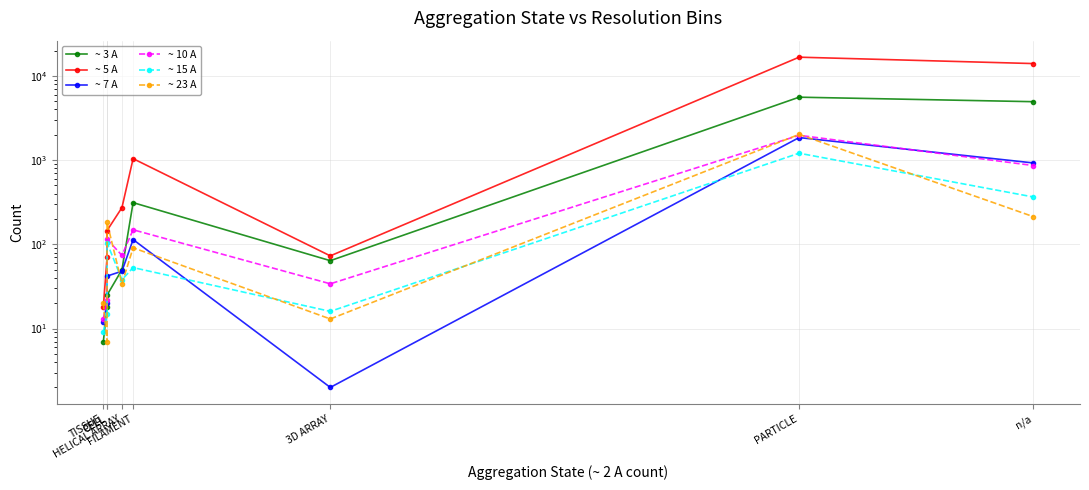

List the labels in order of ~ 3 A value, smallest first.

TISSUE, CELL, CELL, HELICAL ARRAY, 3D ARRAY, FILAMENT, n/a, PARTICLE